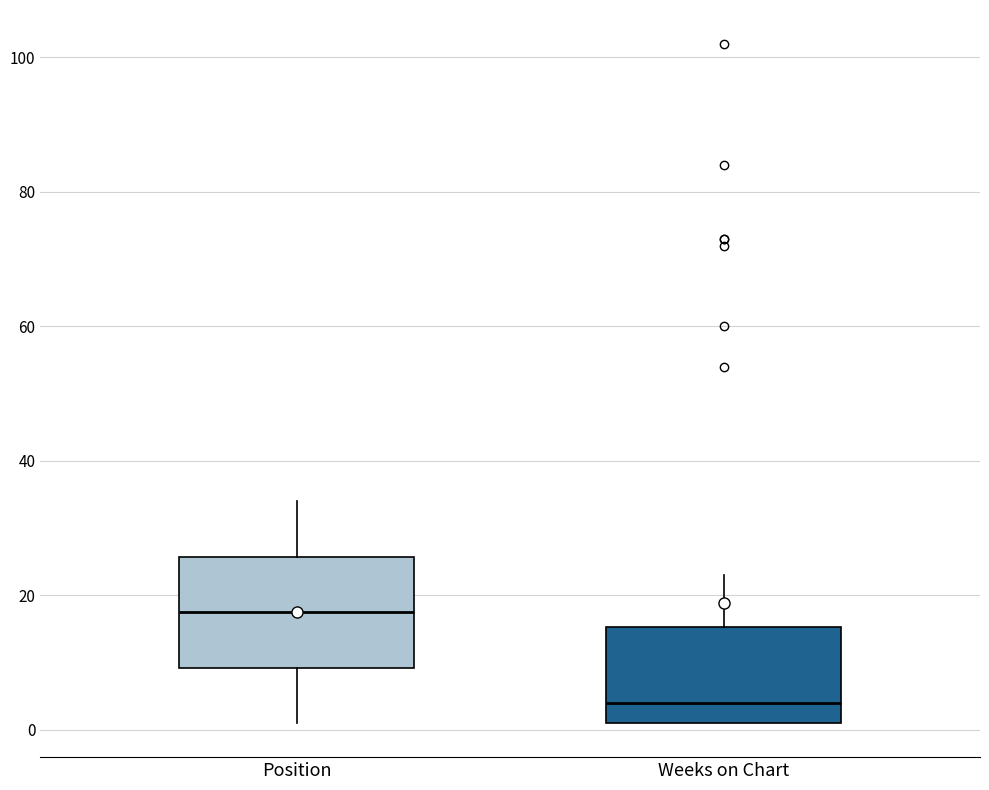

Reading left to right, read every box against the y-axis: the position of its median line, the range the box covers, and the ends of its whiskers. The values are not printed on the chart, so give them approximately, as read against the axis.

Position: median 18, box 10 to 26, whiskers 2 to 34
Weeks on Chart: median 4, box 2 to 16, whiskers 2 to 24